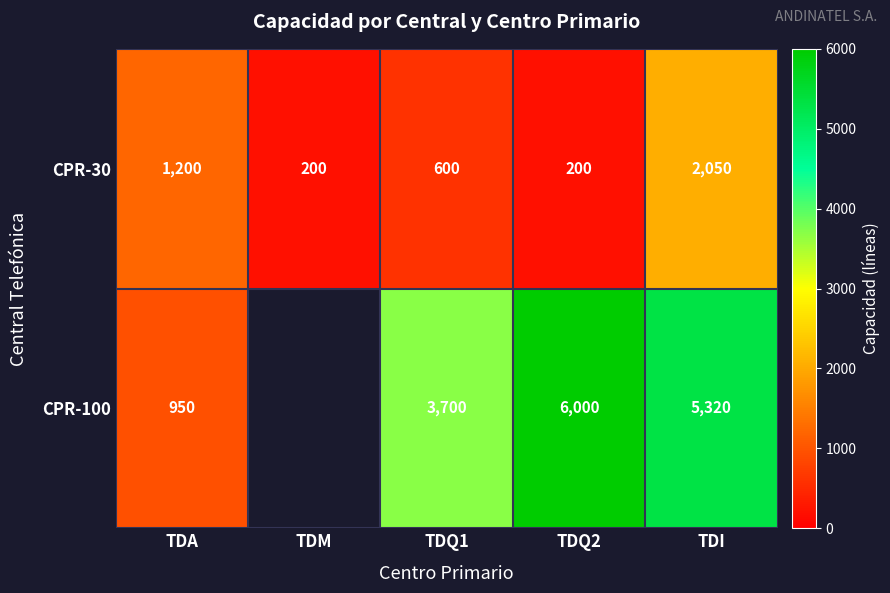

What is the total value across all series at TDQ2?

6200